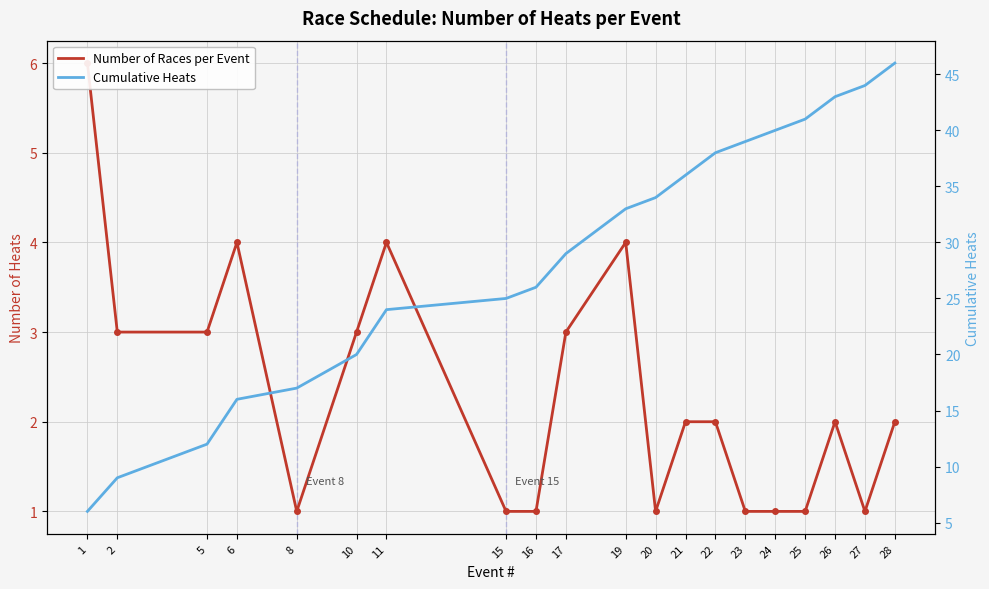

The value of Cumulative Heats at 16 is 13. True or false?

False